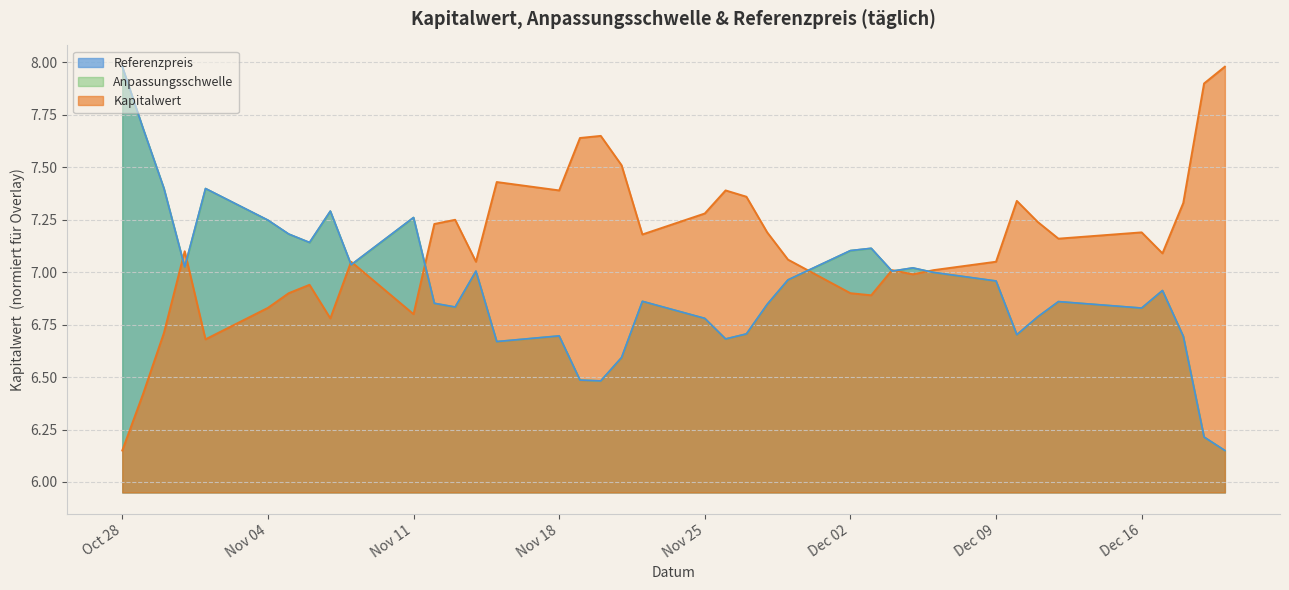

Which series ends up on top after the final intersection of Kapitalwert and Anpassungsschwelle (scaled)?

Kapitalwert